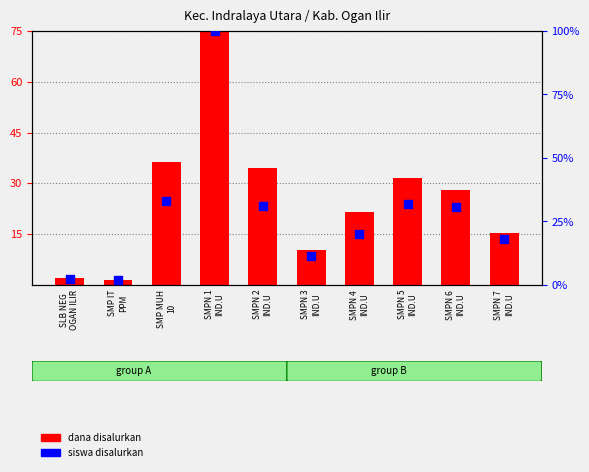

Which series has the largest Y range (max minus min)?

Dana Disalurkan (scaled)